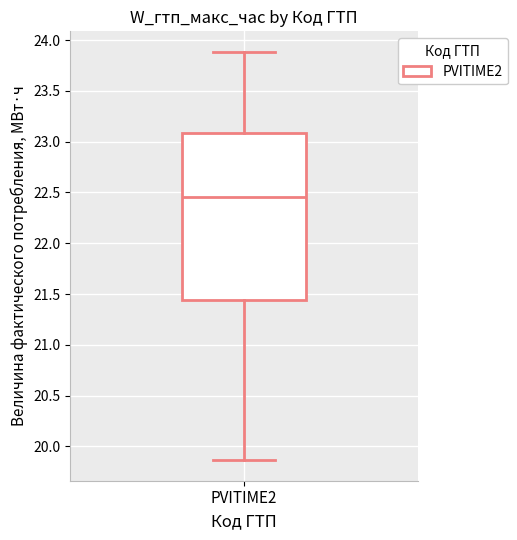

Where does the upper whisker of the box for PVITIME2 end on the y-axis? The values are not printed on the chart, so give them approximately, as read against the axis.

23.90